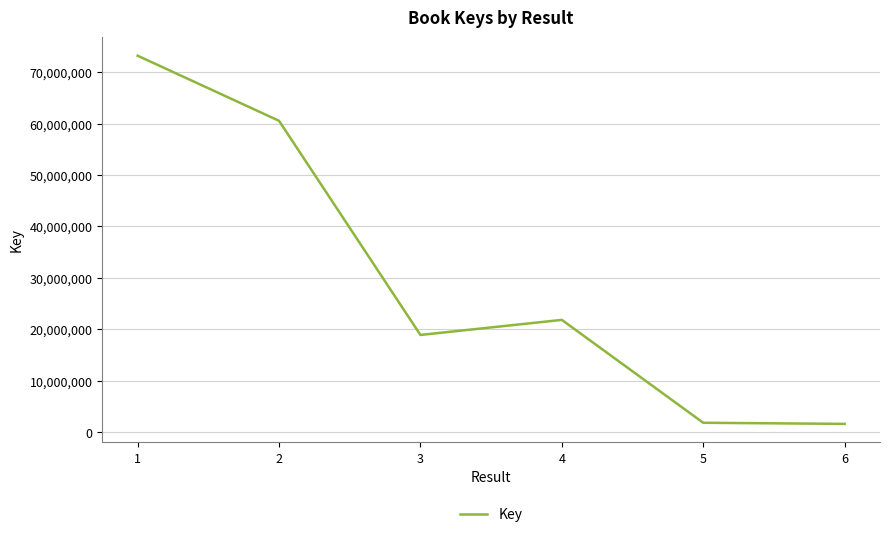

What is the greatest value displayed?

73229801